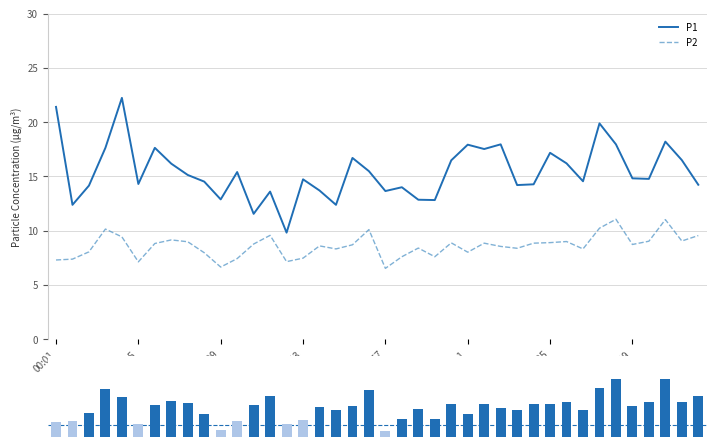

Reading left to right, list all the values displayed in this chart.

P1: 21.4	12.4	14.2	17.6	22.2	14.3	17.6	16.2	15.1	14.5	12.9	15.4	11.6	13.6	9.8	14.7	13.7	12.4	16.7	15.5	13.7	14.0	12.8	12.8	16.5	17.9	17.5	17.9	14.2	14.3	17.2	16.2	14.6	19.9	17.9	14.8	14.8	18.2	16.5	14.2
P2: 7.3	7.4	8.1	10.2	9.4	7.1	8.8	9.2	9.0	8.0	6.7	7.4	8.8	9.6	7.2	7.5	8.6	8.3	8.7	10.1	6.5	7.6	8.4	7.6	8.9	8.0	8.8	8.6	8.4	8.8	8.9	9.0	8.3	10.2	11.1	8.7	9.0	11.0	9.1	9.6
P2 delta: 1.3	1.4	2.1	4.2	3.4	1.1	2.8	3.2	3.0	2.0	0.7	1.4	2.8	3.6	1.2	1.5	2.6	2.3	2.7	4.1	0.5	1.6	2.4	1.6	2.9	2.0	2.8	2.6	2.4	2.8	2.9	3.0	2.3	4.2	5.1	2.7	3.0	5.0	3.1	3.6